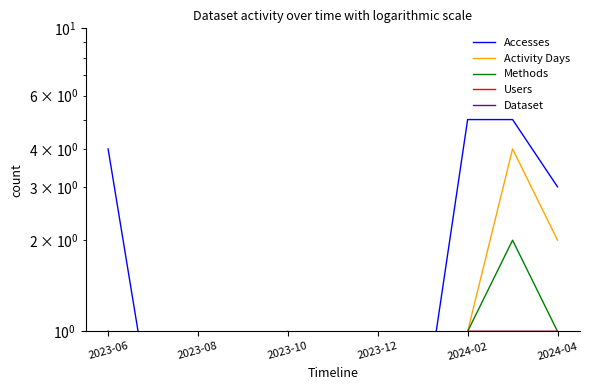

Which series has the largest total across all categories?

Accesses